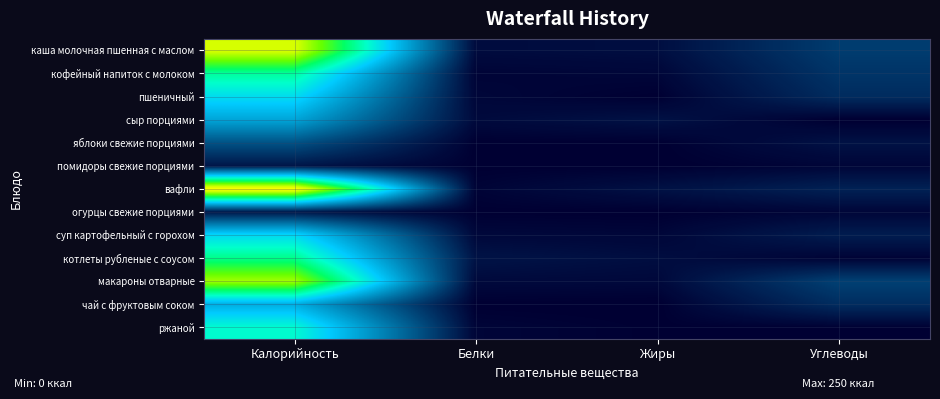

Reading left to right, what are all the values shown in this chart?

каша молочная пшенная с маслом: Калорийность=228.0	Белки=6.5	Жиры=7.8	Углеводы=33.0
кофейный напиток с молоком: Калорийность=152.0	Белки=2.5	Жиры=3.6	Углеводы=28.7
пшеничный: Калорийность=120.0	Белки=3.8	Жиры=0.4	Углеводы=24.3
сыр порциями: Калорийность=90.0	Белки=5.8	Жиры=9.8	Углеводы=0.0
яблоки свежие порциями: Калорийность=45.0	Белки=0.4	Жиры=0.4	Углеводы=9.8
помидоры свежие порциями: Калорийность=12.0	Белки=0.5	Жиры=0.1	Углеводы=3.1
вафли: Калорийность=250.0	Белки=2.4	Жиры=9.7	Углеводы=18.6
огурцы свежие порциями: Калорийность=12.0	Белки=0.5	Жиры=0.1	Углеводы=3.1
суп картофельный с горохом: Калорийность=118.0	Белки=4.7	Жиры=3.7	Углеводы=16.0
котлеты рубленые с соусом: Калорийность=157.0	Белки=10.8	Жиры=7.6	Углеводы=1.9
макароны отварные: Калорийность=211.0	Белки=5.3	Жиры=4.9	Углеводы=35.5
чай с фруктовым соком: Калорийность=95.0	Белки=0.3	Жиры=0.0	Углеводы=24.5
ржаной: Калорийность=137.0	Белки=3.0	Жиры=0.7	Углеводы=0.7